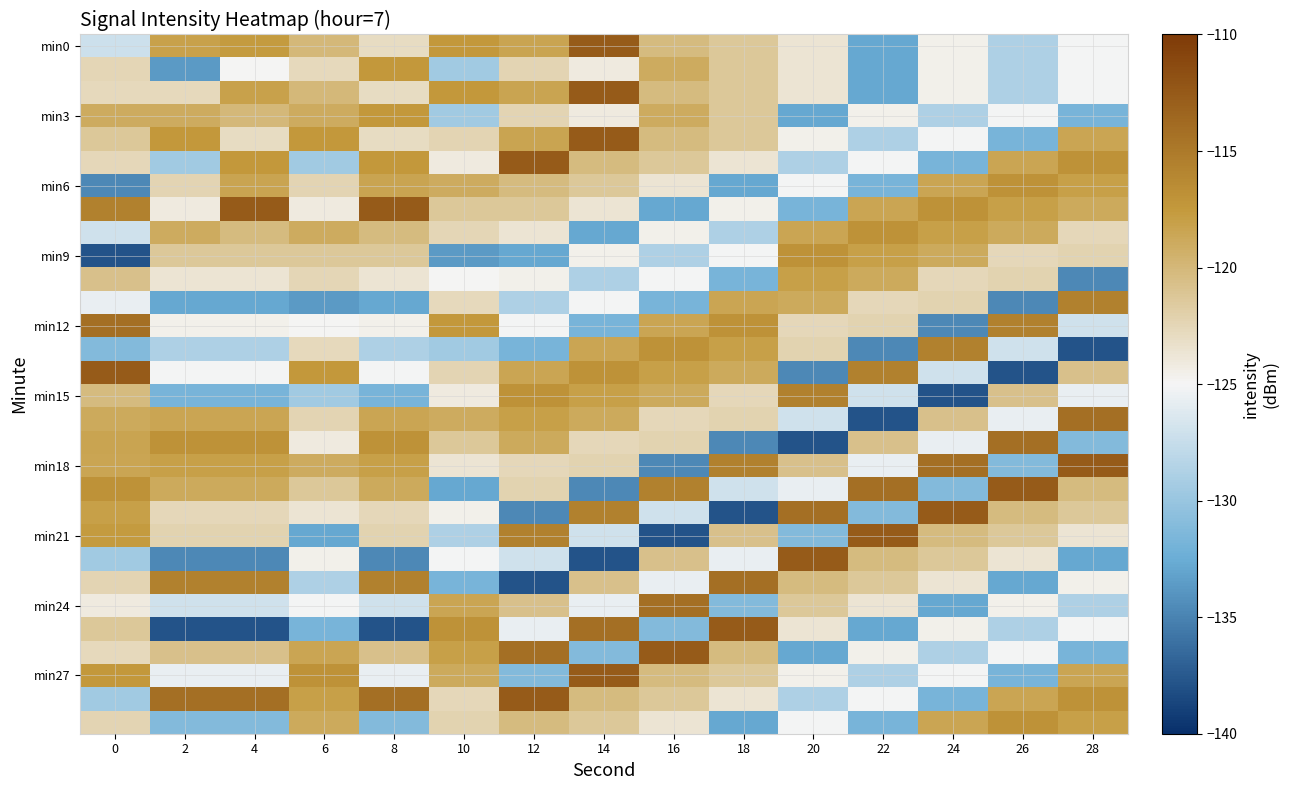

Between 26 and 18, which is larger?

18